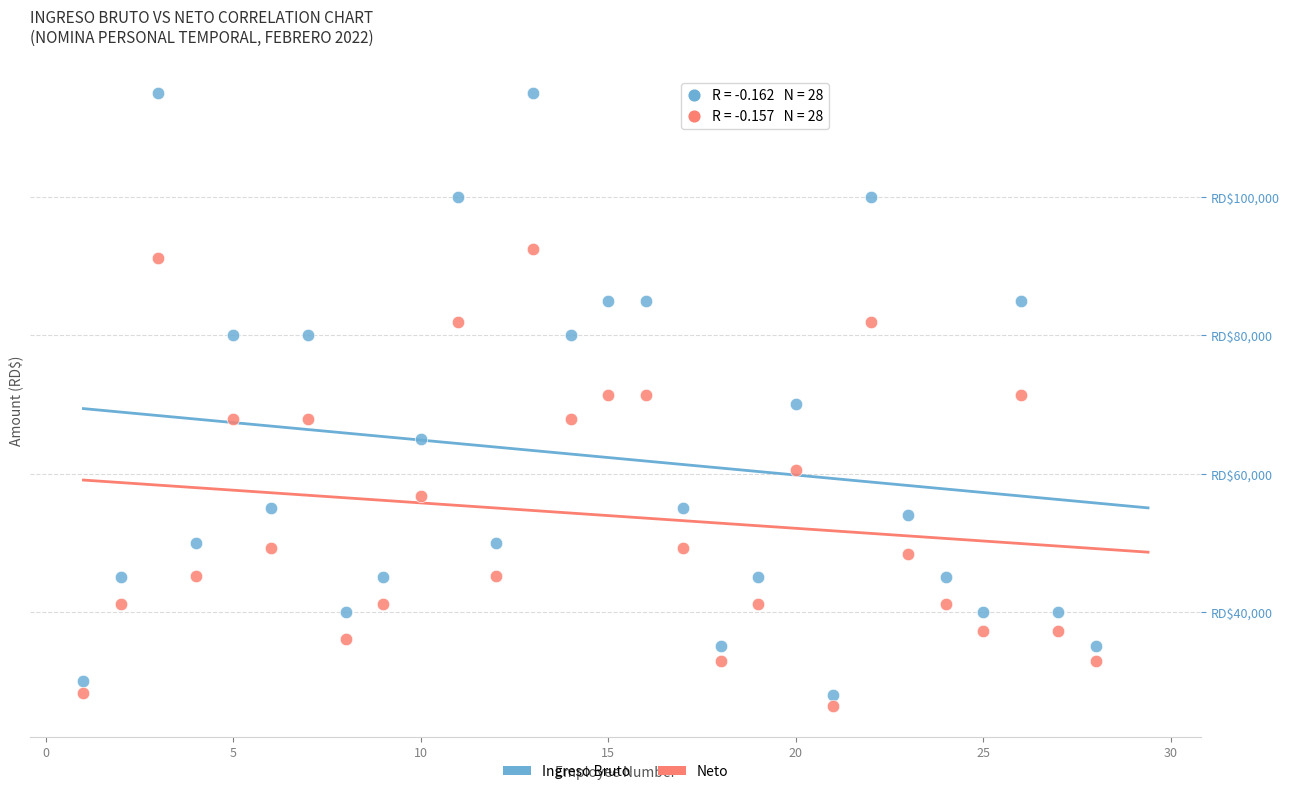

What are all the series names shown in the legend?

Ingreso Bruto, Neto